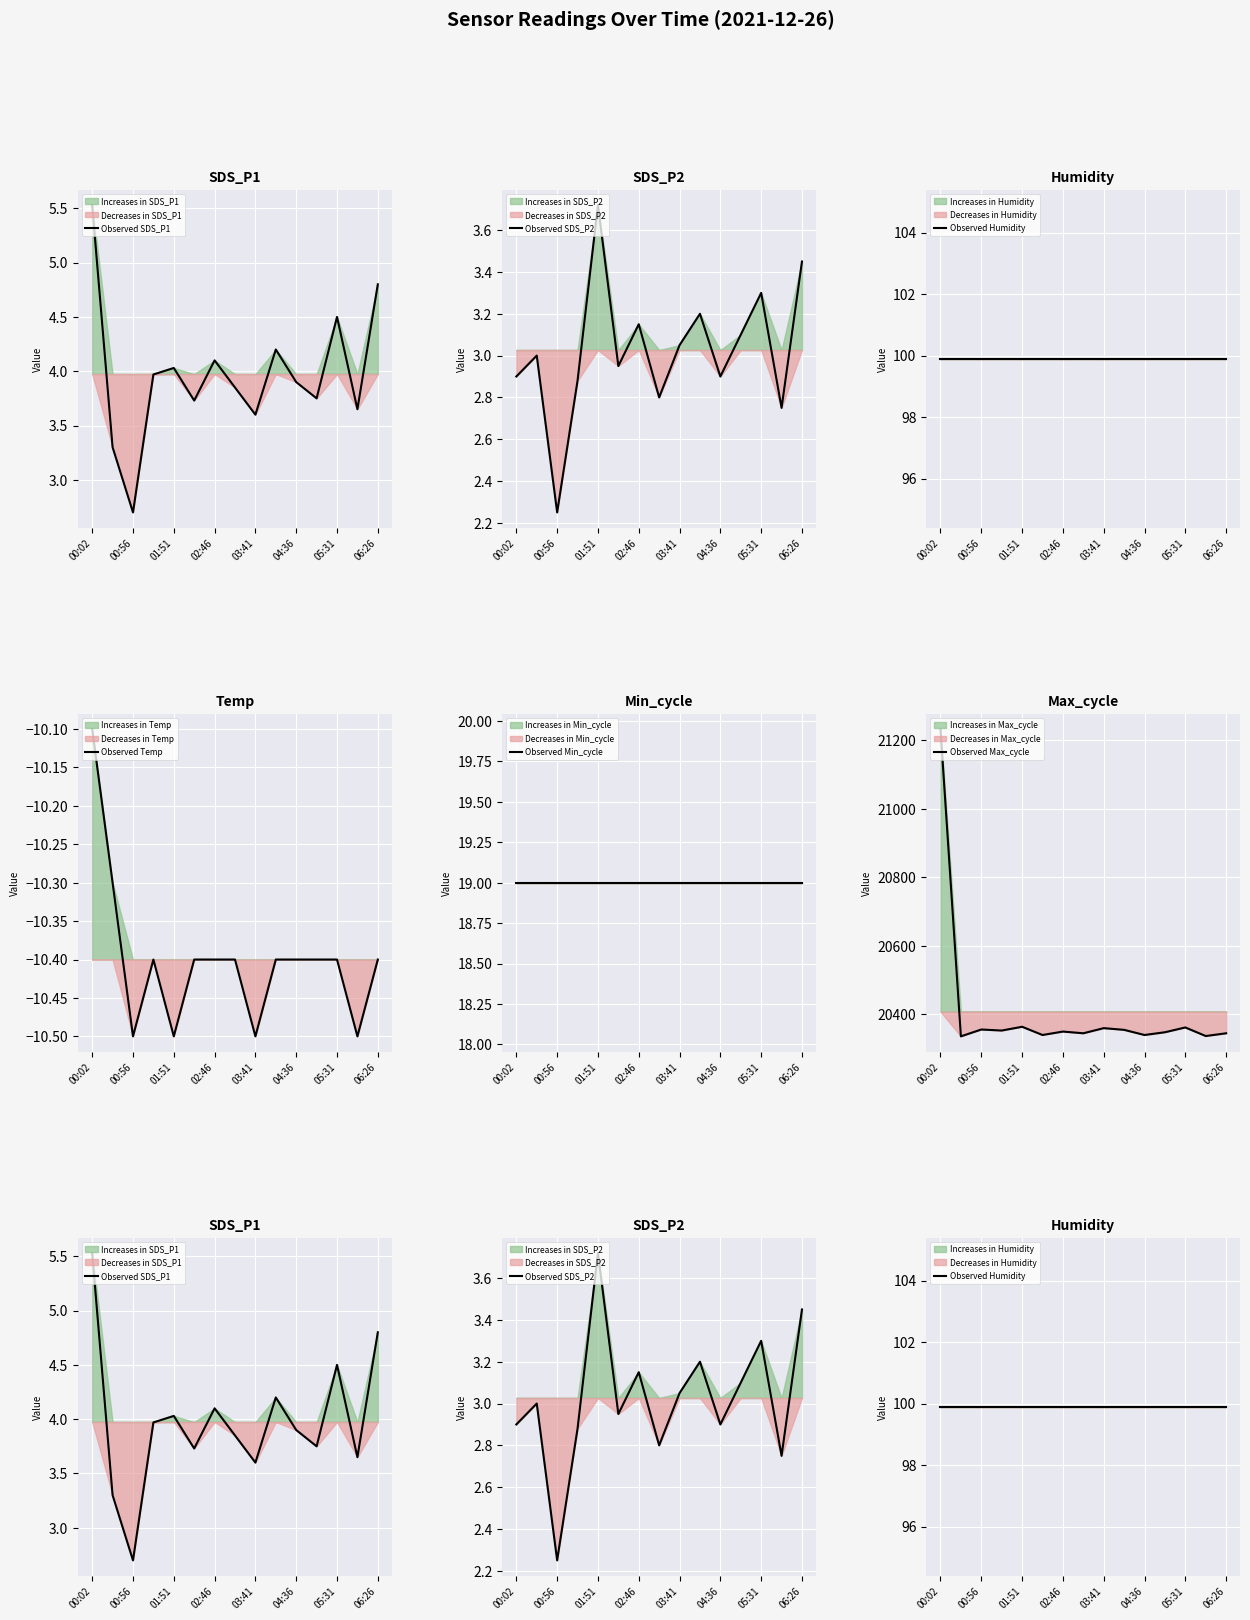

The Observed Max_cycle series shows 10516 at 02:46. True or false?

False